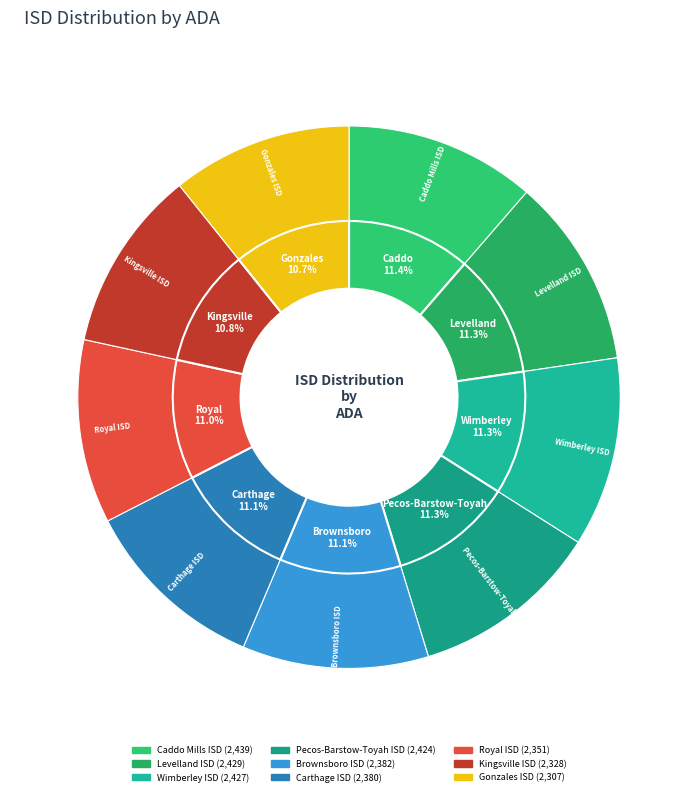

True or false: Royal ISD accounts for 11% of the total.

True